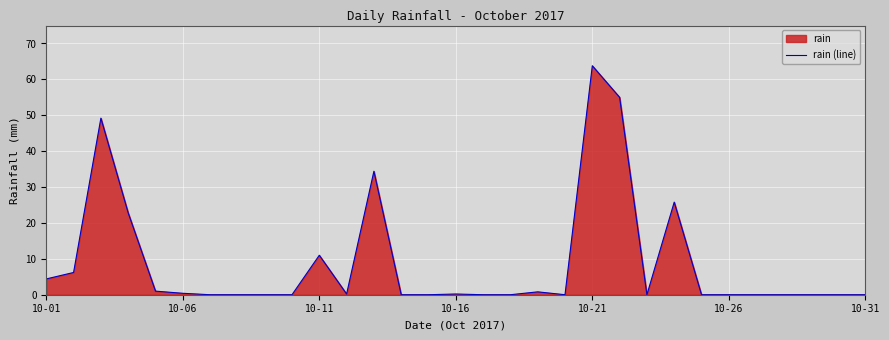

How many lines are shown in the chart?

1